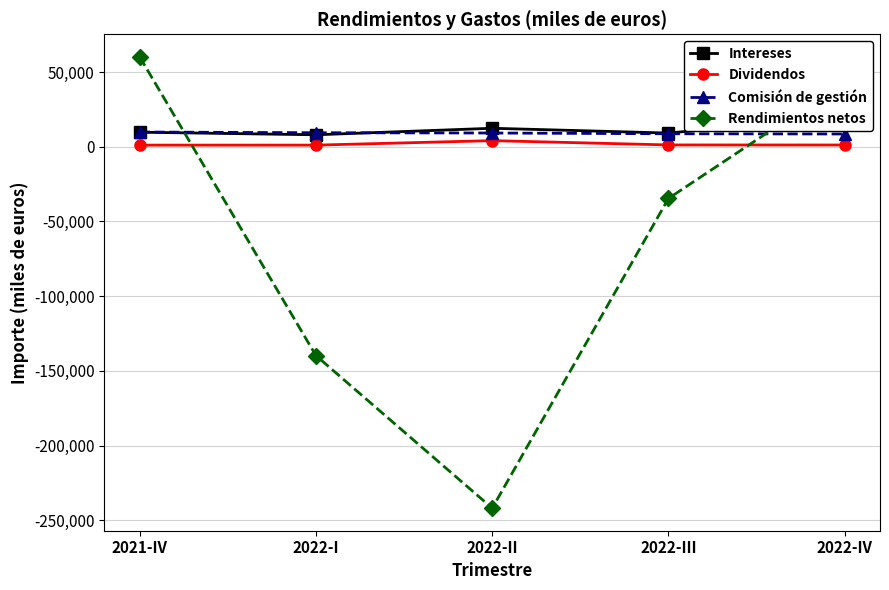

Which category has the highest value in the Comisión de gestión series?

2021-IV